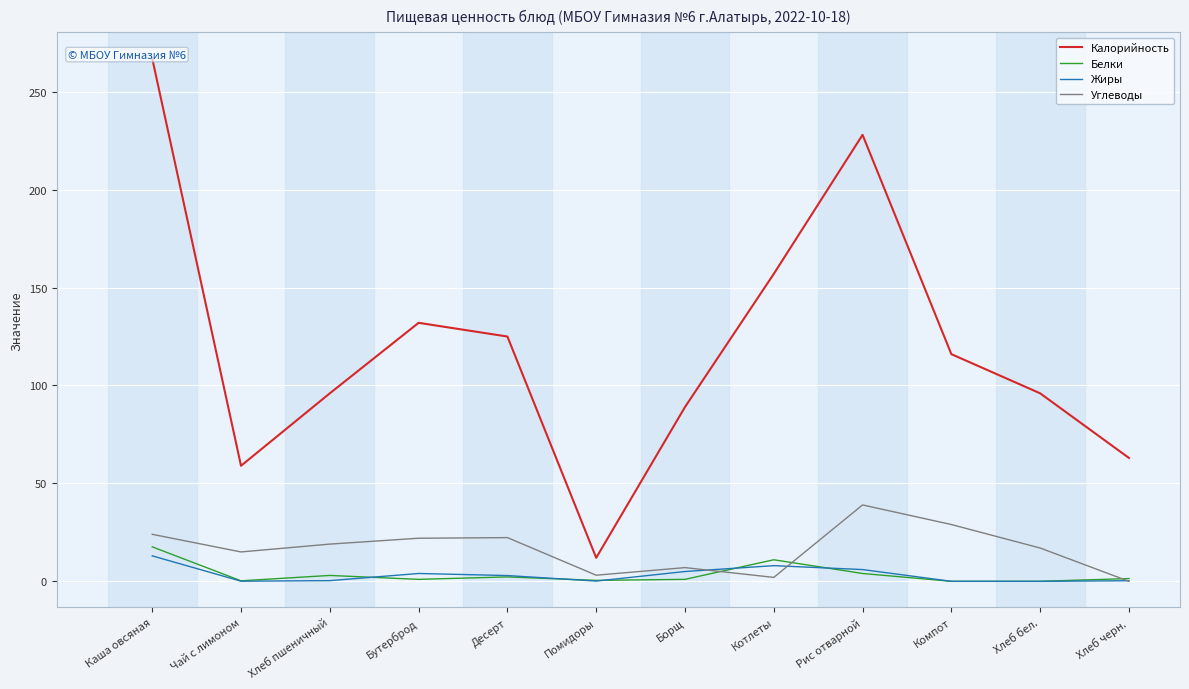

What is the value of the Белки point at the 3rd from the left?

3.0